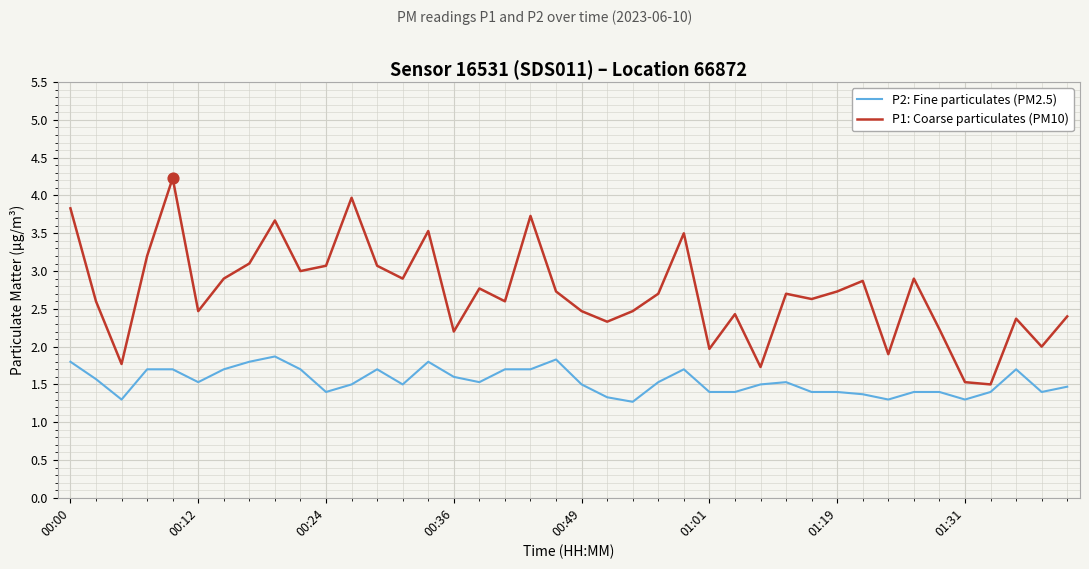

What are all the series names shown in the legend?

P2: Fine particulates (PM2.5), P1: Coarse particulates (PM10)